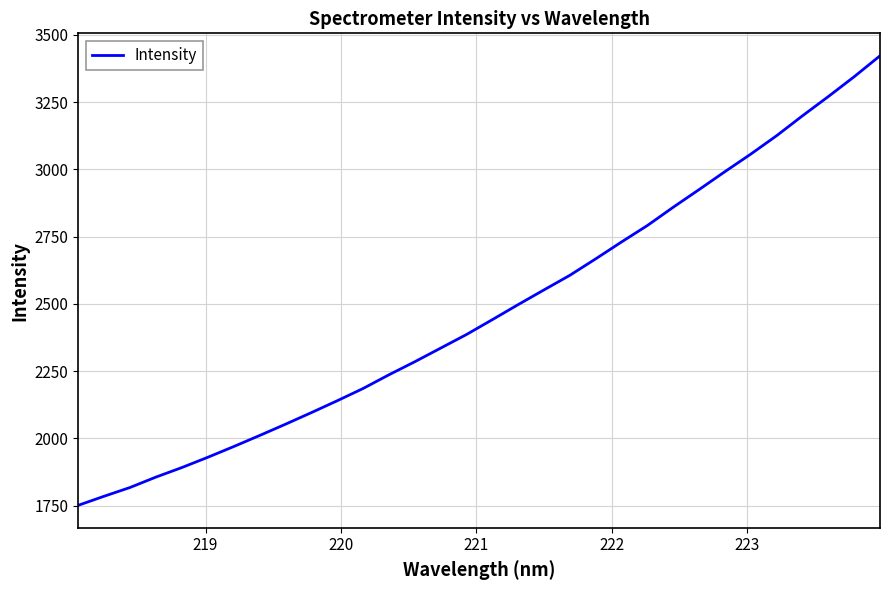

What is the average value?

2475.4